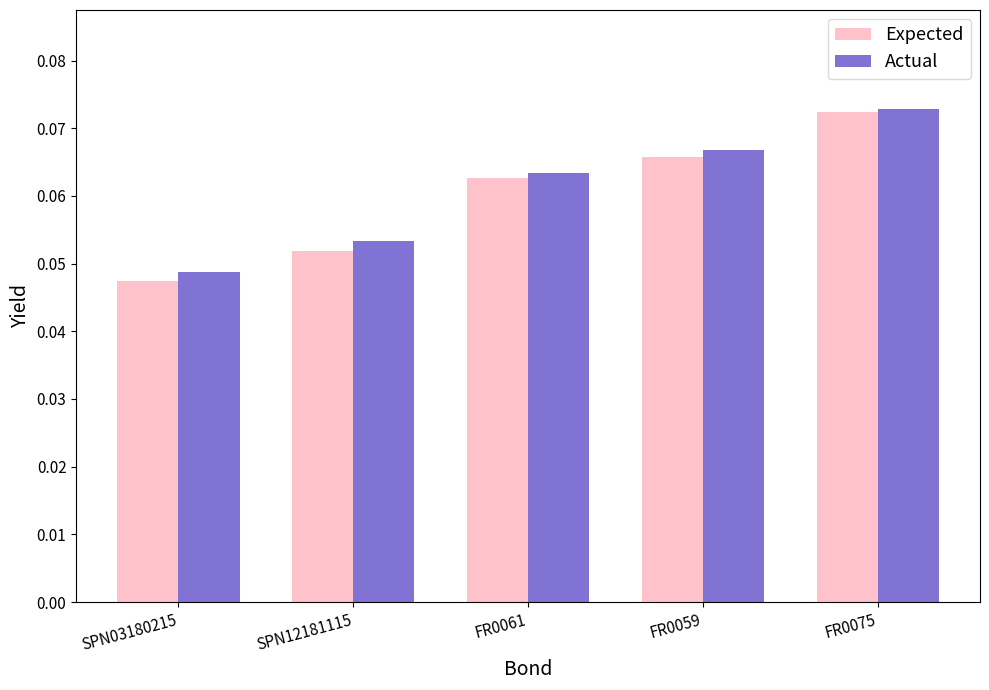

Rank the categories by Expected value from highest to lowest.

FR0075, FR0059, FR0061, SPN12181115, SPN03180215